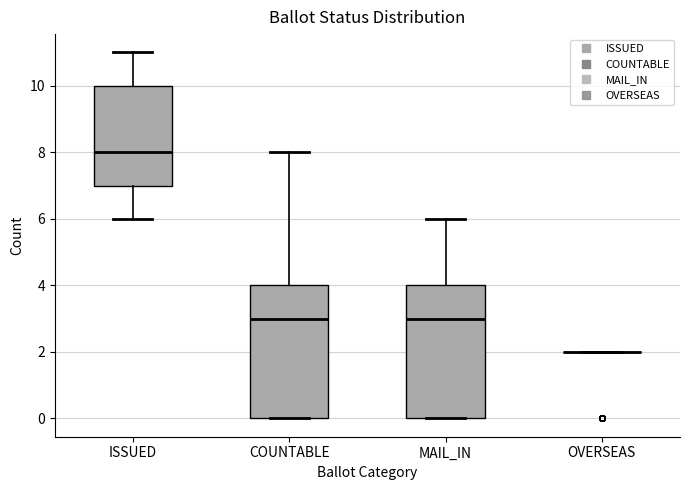

Where is the lower edge of the box for COUNTABLE on the y-axis? The values are not printed on the chart, so give them approximately, as read against the axis.

0